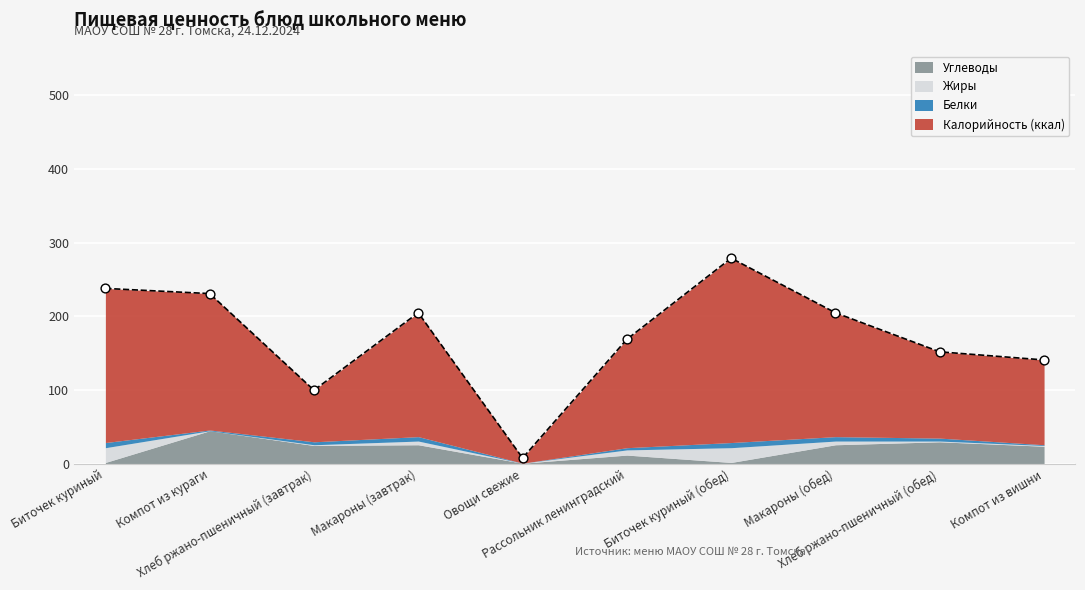

Which series reaches the minimum Y coordinate?

Белки